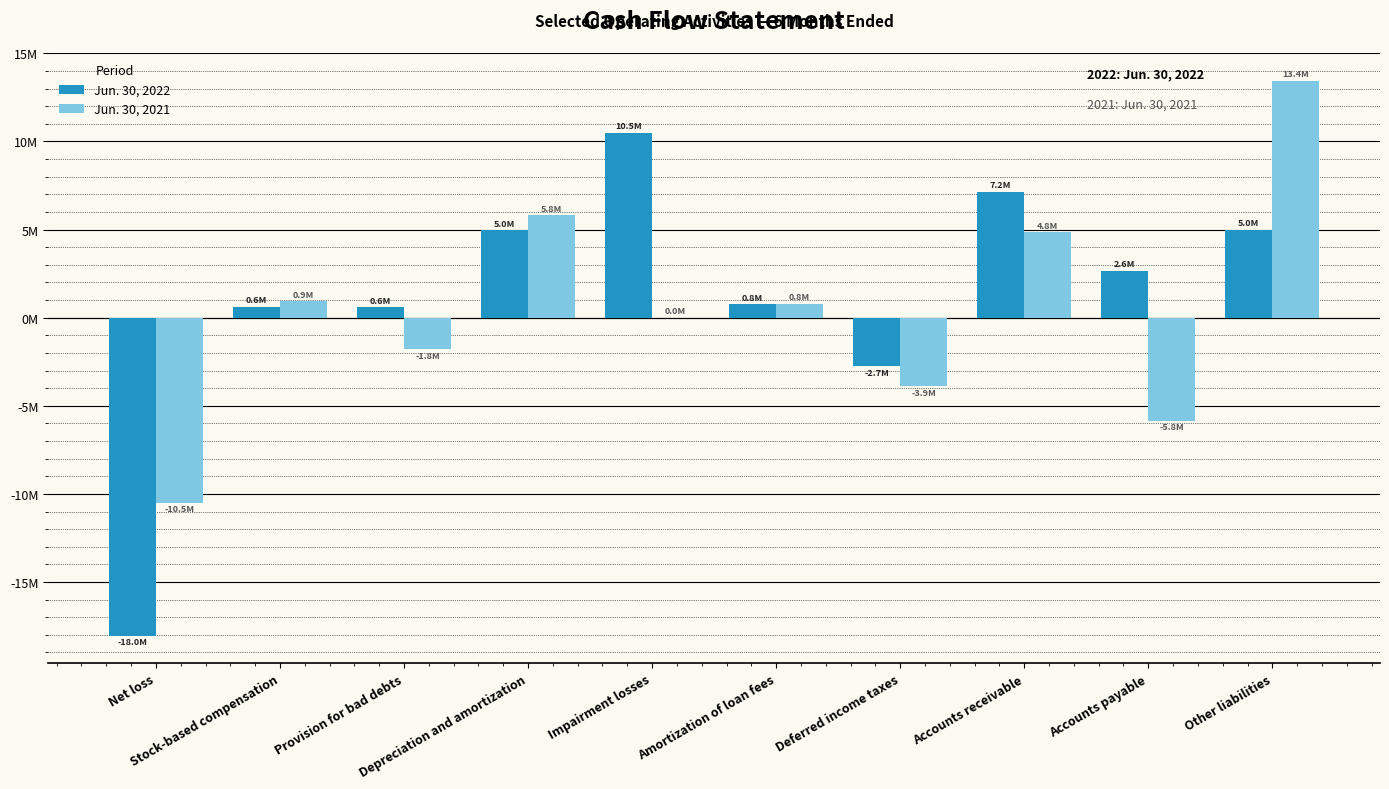

Are the bars horizontal?

No